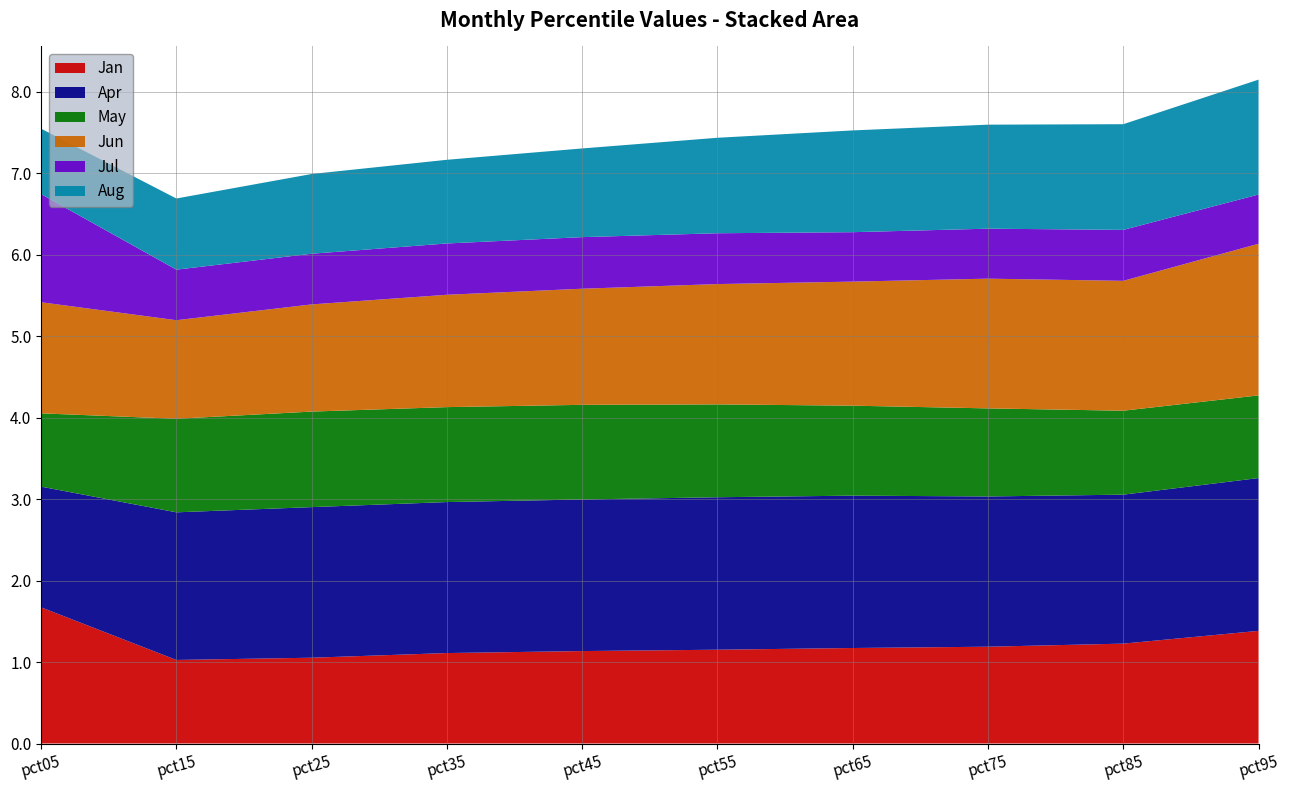

Reading left to right, what are all the values shown in this chart?

Jan: pct05=1.7	pct15=1.0	pct25=1.1	pct35=1.1	pct45=1.1	pct55=1.2	pct65=1.2	pct75=1.2	pct85=1.2	pct95=1.4
Apr: pct05=1.5	pct15=1.8	pct25=1.8	pct35=1.9	pct45=1.9	pct55=1.9	pct65=1.9	pct75=1.8	pct85=1.8	pct95=1.9
May: pct05=0.9	pct15=1.1	pct25=1.2	pct35=1.2	pct45=1.2	pct55=1.1	pct65=1.1	pct75=1.1	pct85=1.0	pct95=1.0
Jun: pct05=1.4	pct15=1.2	pct25=1.3	pct35=1.4	pct45=1.4	pct55=1.5	pct65=1.5	pct75=1.6	pct85=1.6	pct95=1.9
Jul: pct05=1.3	pct15=0.6	pct25=0.6	pct35=0.6	pct45=0.6	pct55=0.6	pct65=0.6	pct75=0.6	pct85=0.6	pct95=0.6
Aug: pct05=0.8	pct15=0.9	pct25=1.0	pct35=1.0	pct45=1.1	pct55=1.2	pct65=1.2	pct75=1.3	pct85=1.3	pct95=1.4